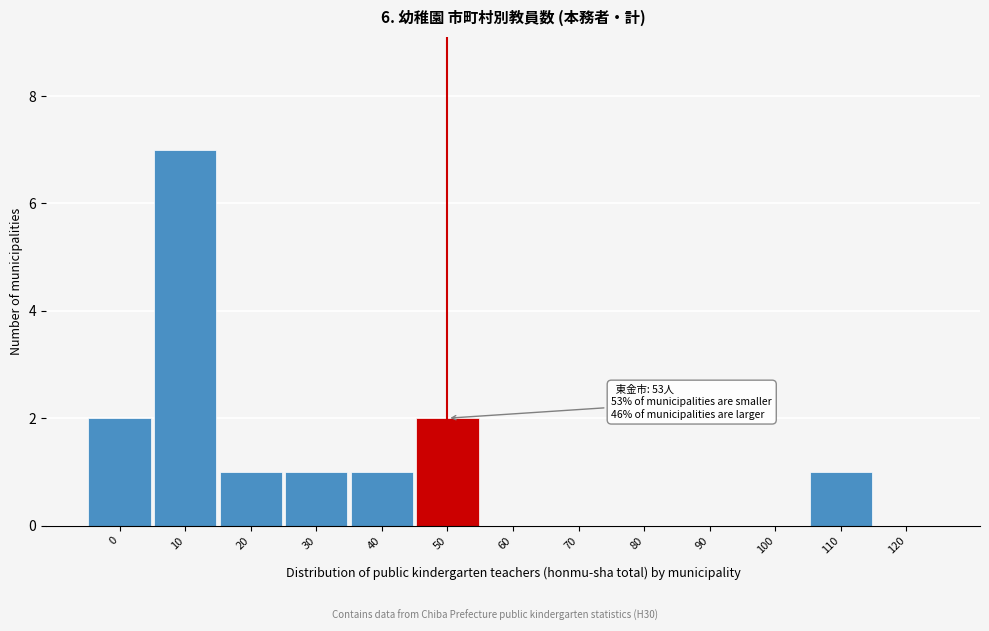

Reading left to right, list all the values displayed in this chart.

0=2	10=7	20=1	30=1	40=1	50=2	60=0	70=0	80=0	90=0	100=0	110=1	120=0